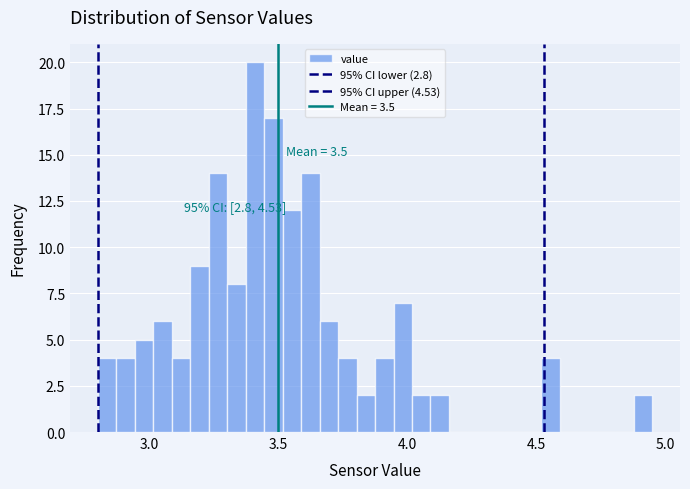

Around what value on the x-axis is the tallest bar? Give the approximate position of its centre, as read against the axis.

3.40